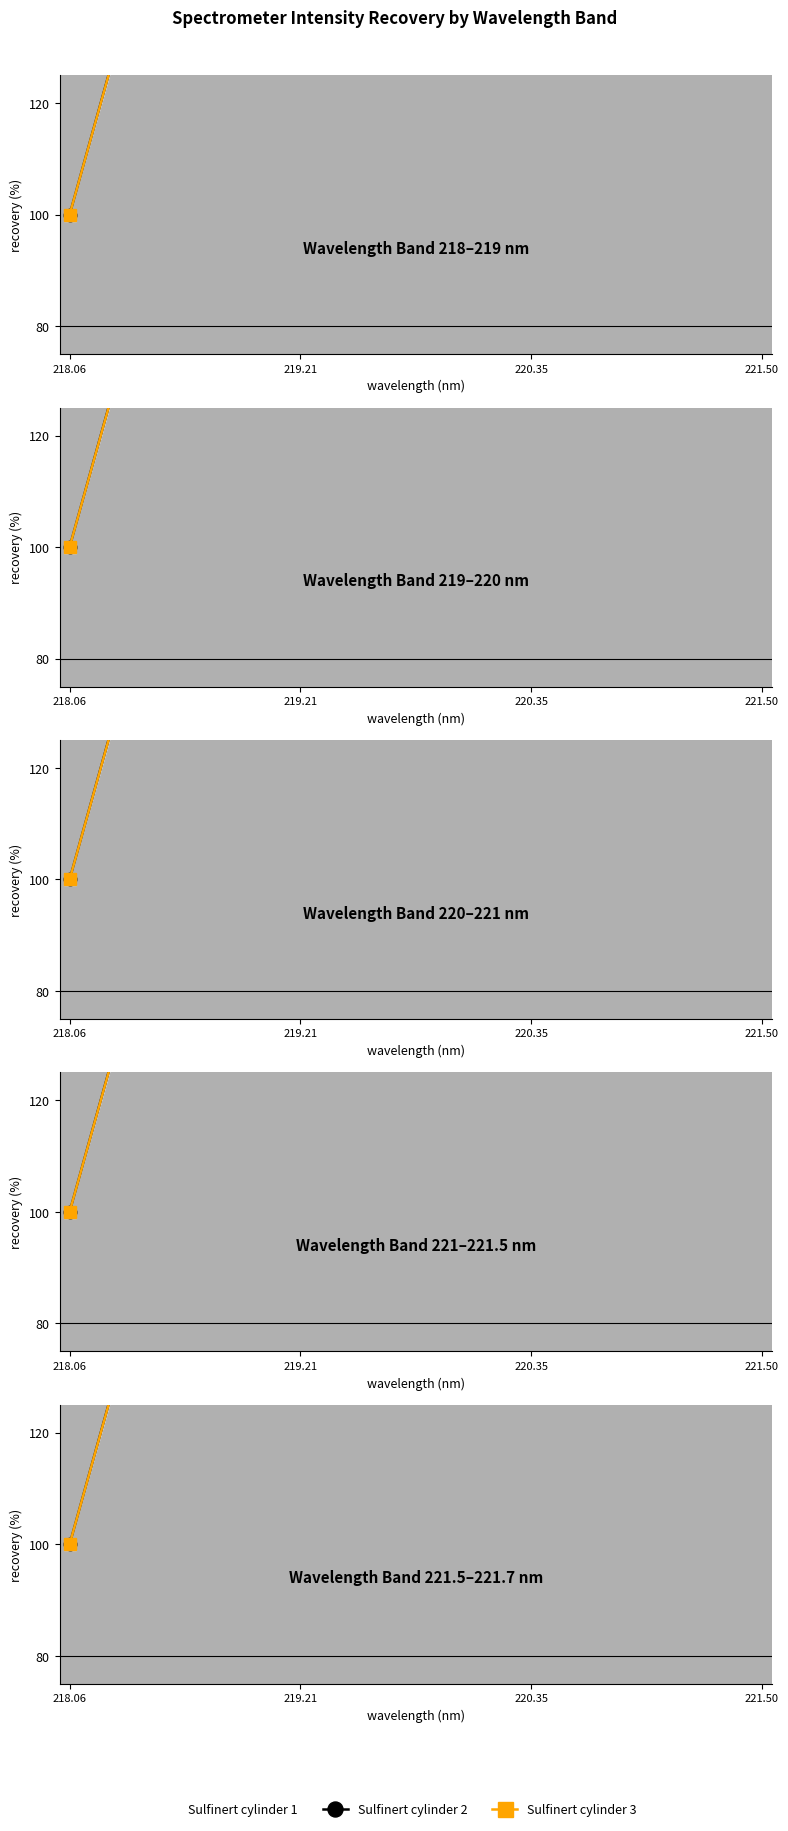

How many values in the Sulfinert cylinder 2 series are below 426?

2